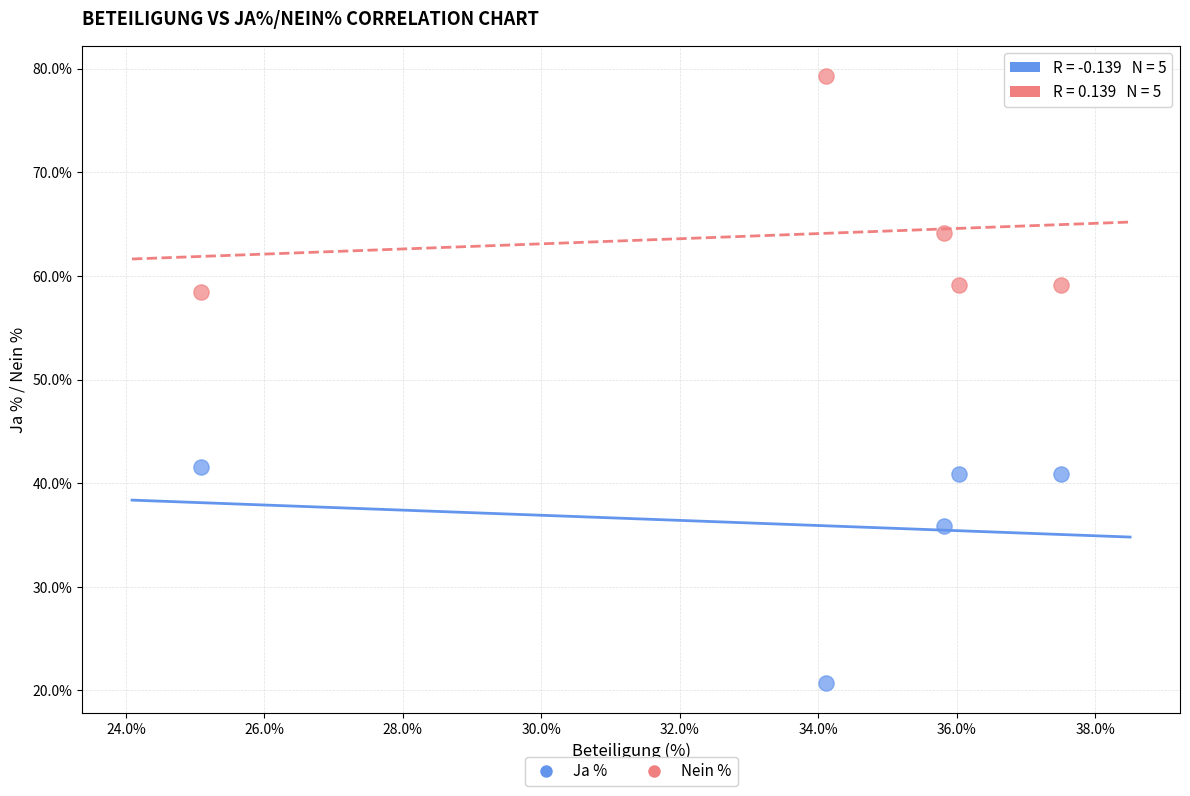

Which series reaches the minimum Y coordinate?

Ja %